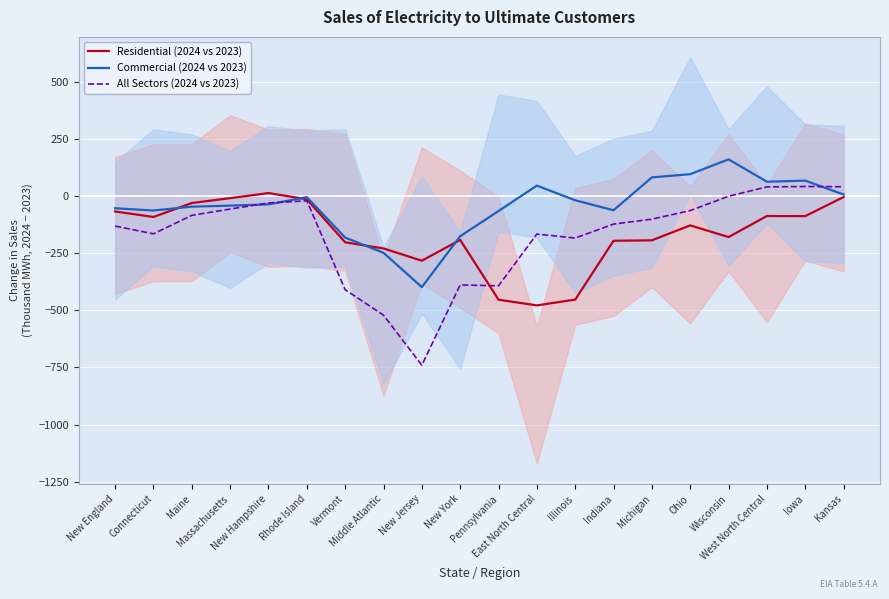

Count the number of data series in this chart.

3